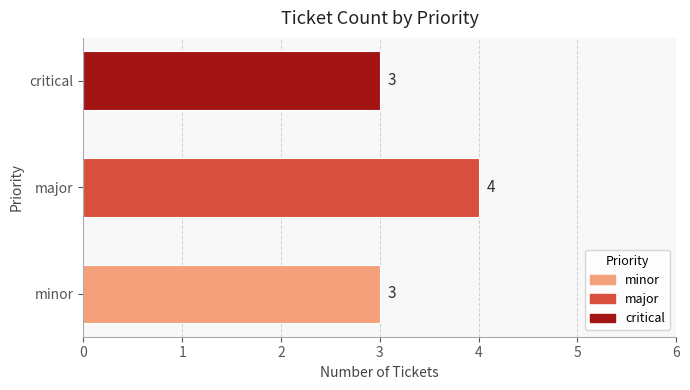

What is the greatest value displayed?

4